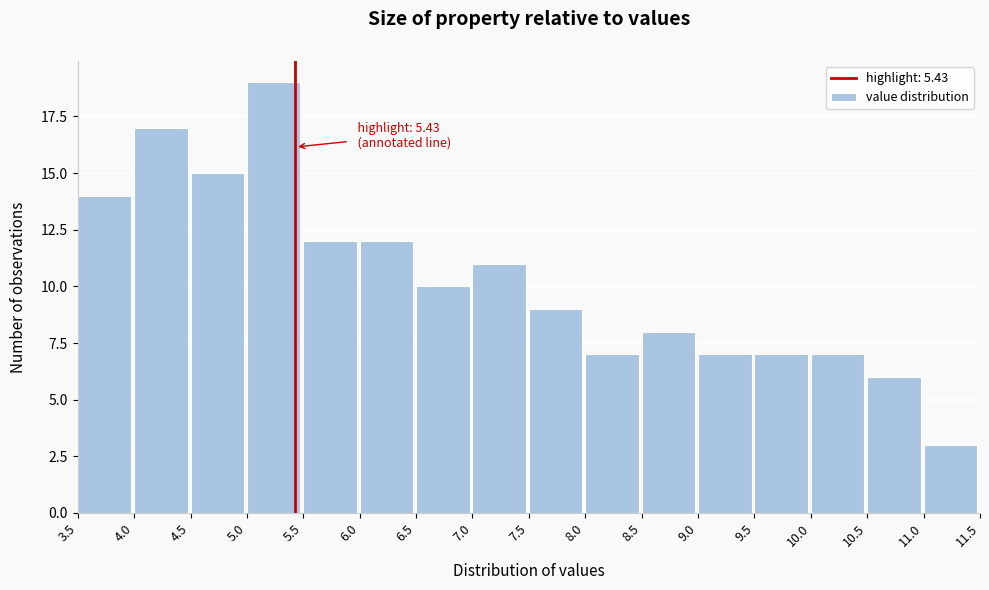

Which range on the x-axis has the tallest bar?

5.0 to 5.5